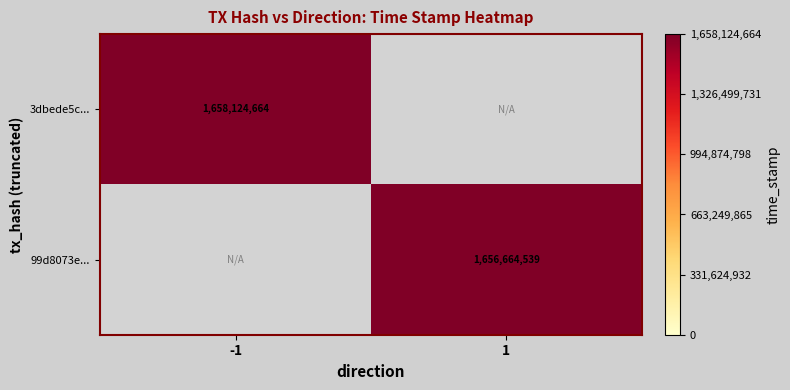

The 3dbede5c... series shows 1658124664 at -1. True or false?

True